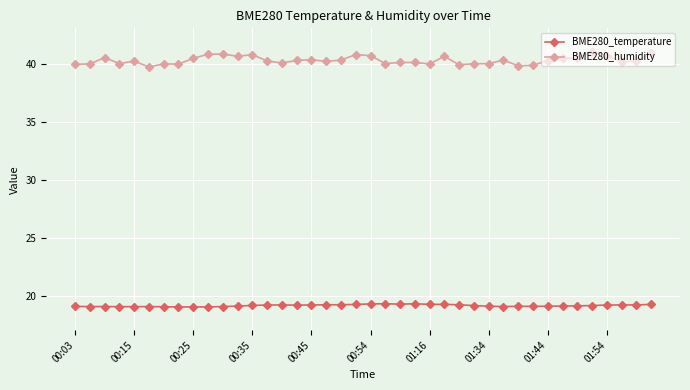

List the series in order of their peak value, highest first.

BME280_humidity, BME280_temperature